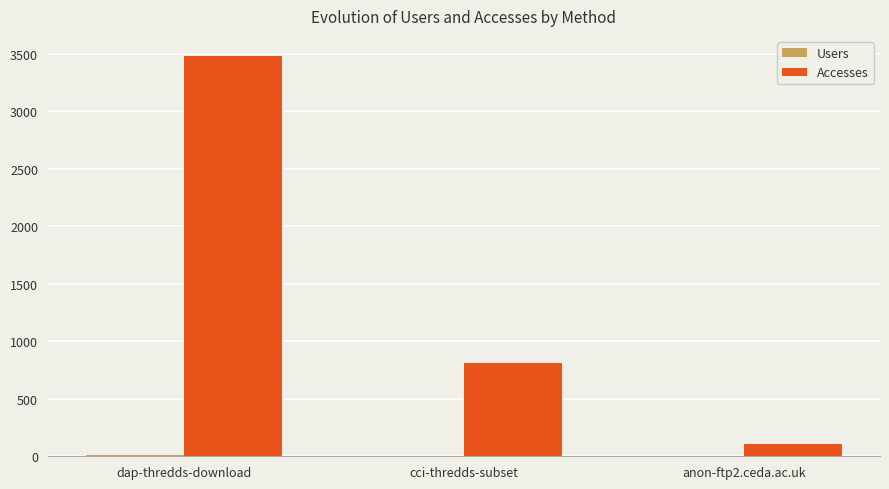

Are the bars grouped side by side (vs. stacked)?

Yes